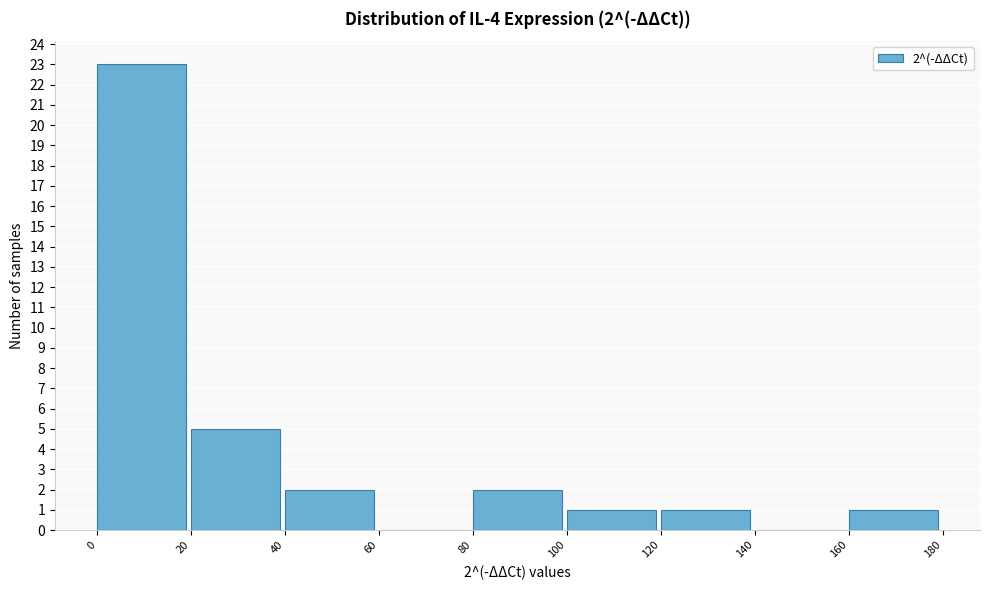

Over which range of the x-axis is the bar tallest?

0 to 20